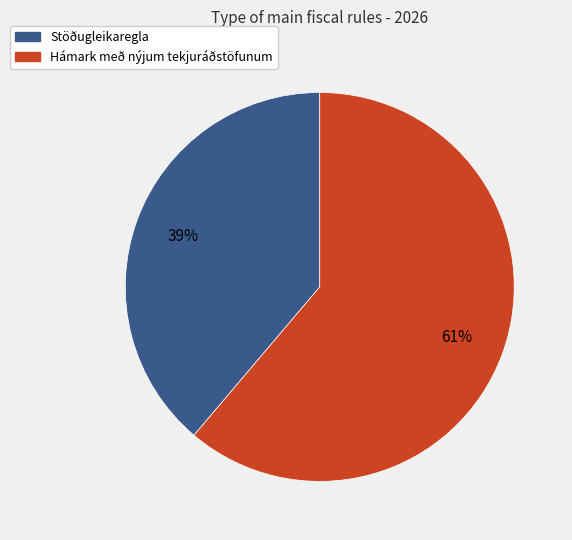

To the nearest percent, what portion does Hámark með nýjum tekjuráðstöfunum represent?

61%